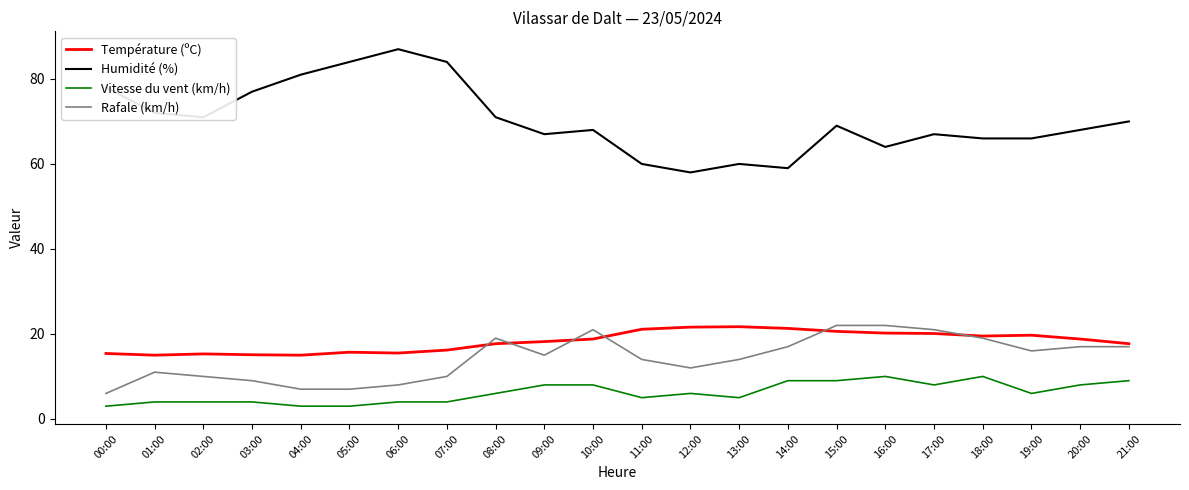

True or false: Température (ºC) and Vitesse du vent (km/h) cross at least once.

False